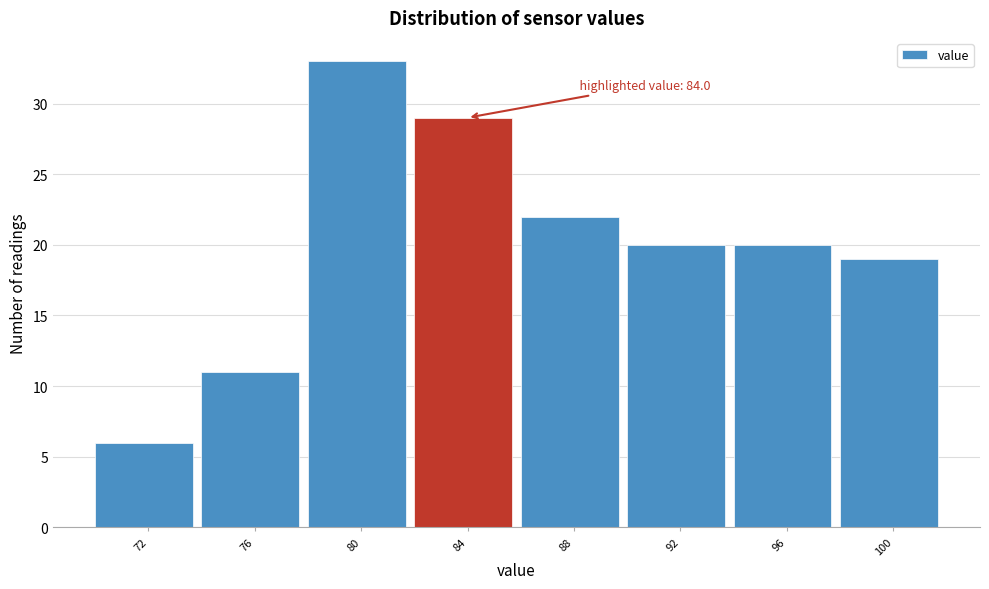

Reading right to left, what are all the values shown in this chart?

19	20	20	22	29	33	11	6